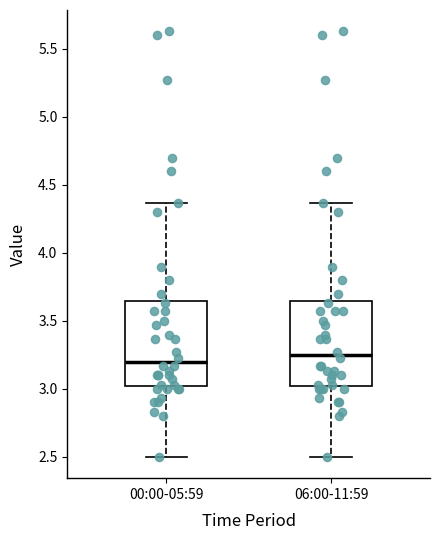

Where does the upper whisker of the box for 00:00-05:59 end on the y-axis? The values are not printed on the chart, so give them approximately, as read against the axis.

4.35